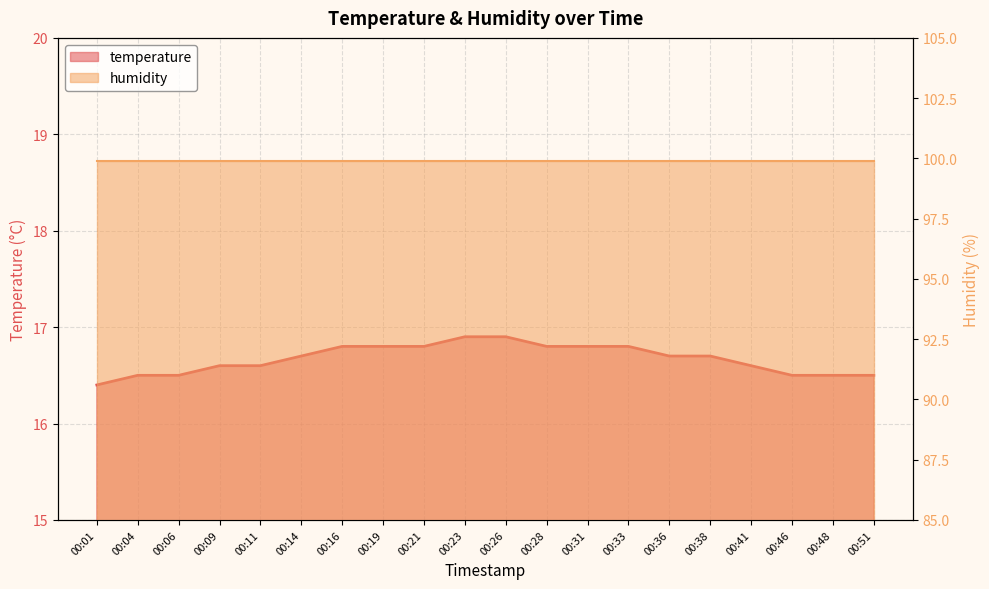

List the labels in order of value, largest first.

00:23, 00:26, 00:16, 00:19, 00:21, 00:28, 00:31, 00:33, 00:14, 00:36, 00:38, 00:09, 00:11, 00:41, 00:04, 00:06, 00:46, 00:48, 00:51, 00:01